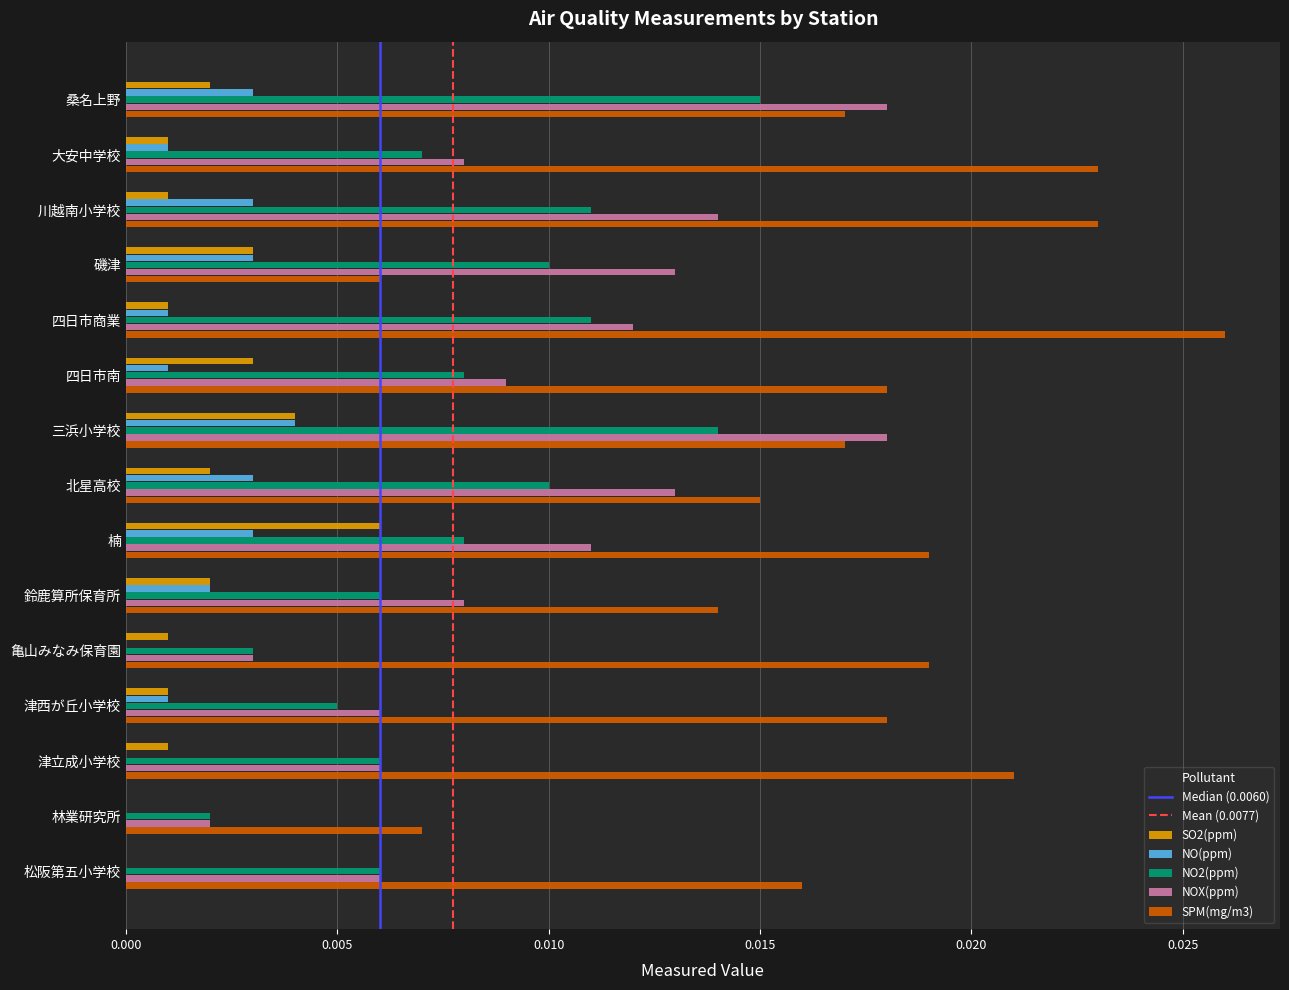

Is it true that NO(ppm) equals 0.0 at 大安中学校?

True